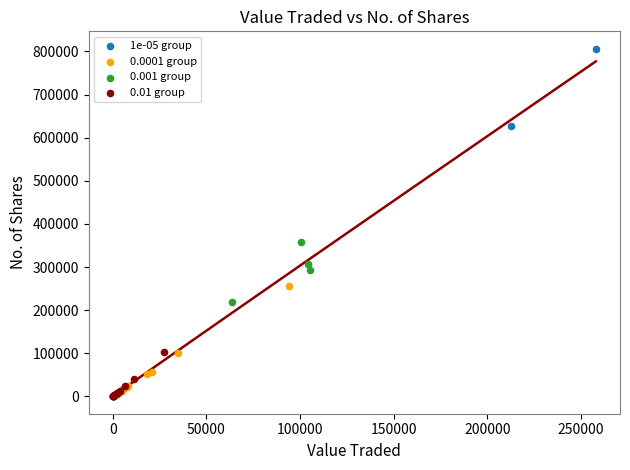

Which series has the widest spread of Y values?

1e-05 group